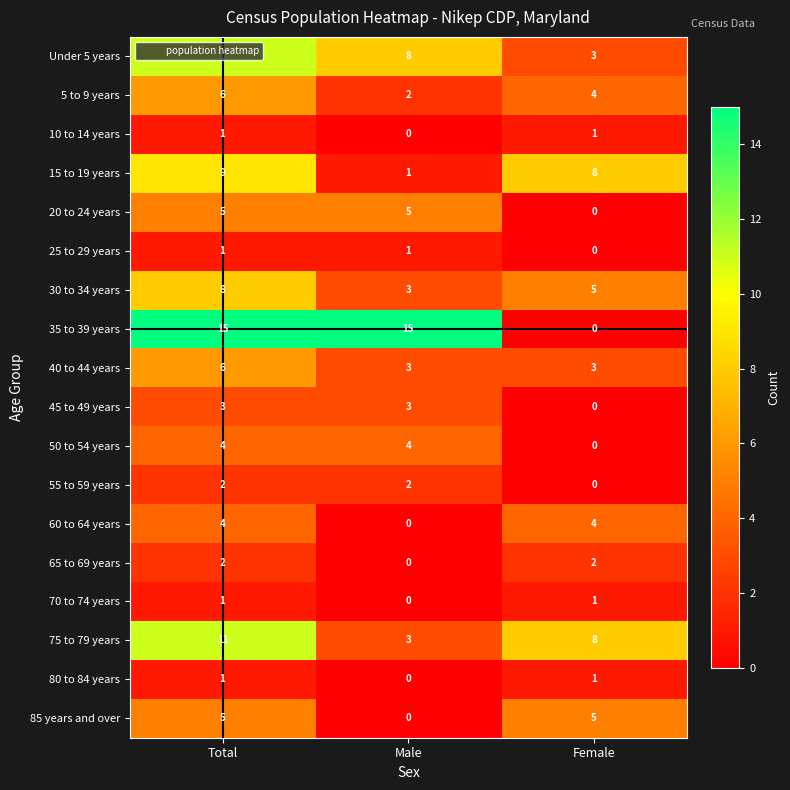

What is the sum of all 5 to 9 years values?

12